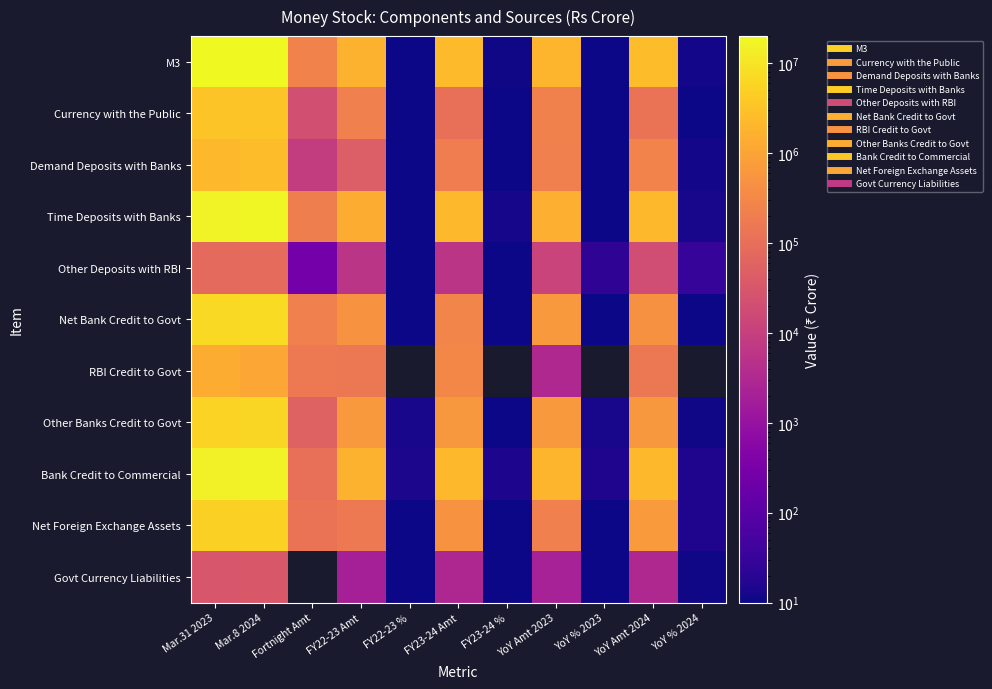

At which label is Other Deposits with RBI closest to 41779?

YoY Amt 2024